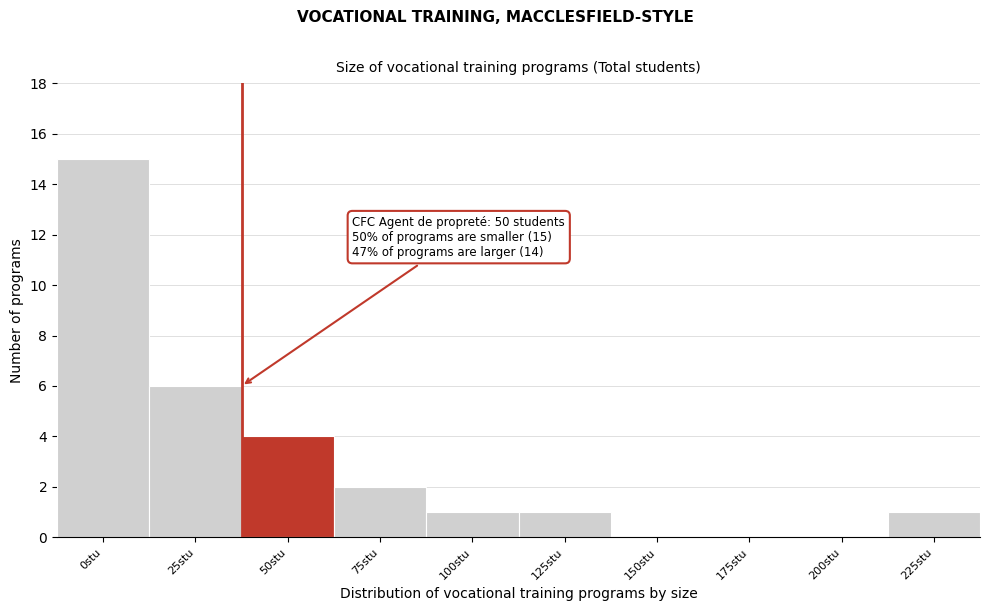

Reading left to right, transcribe all the data shown in this chart.

0stu=15	25stu=6	50stu=4	75stu=2	100stu=1	125stu=1	150stu=0	175stu=0	200stu=0	225stu=1